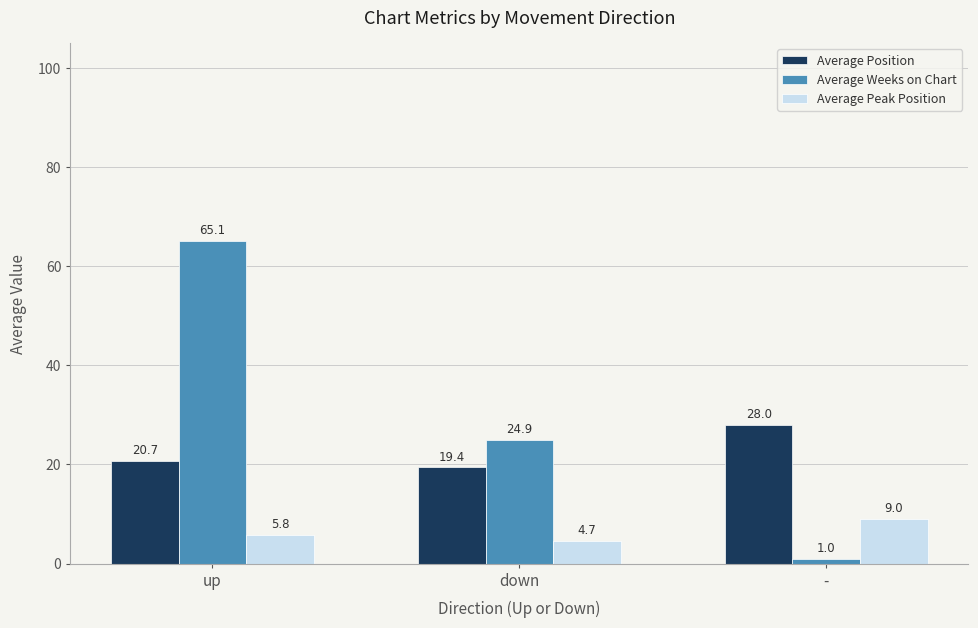

Is the value of Average Position at down greater than the value of Average Weeks on Chart at down?

No